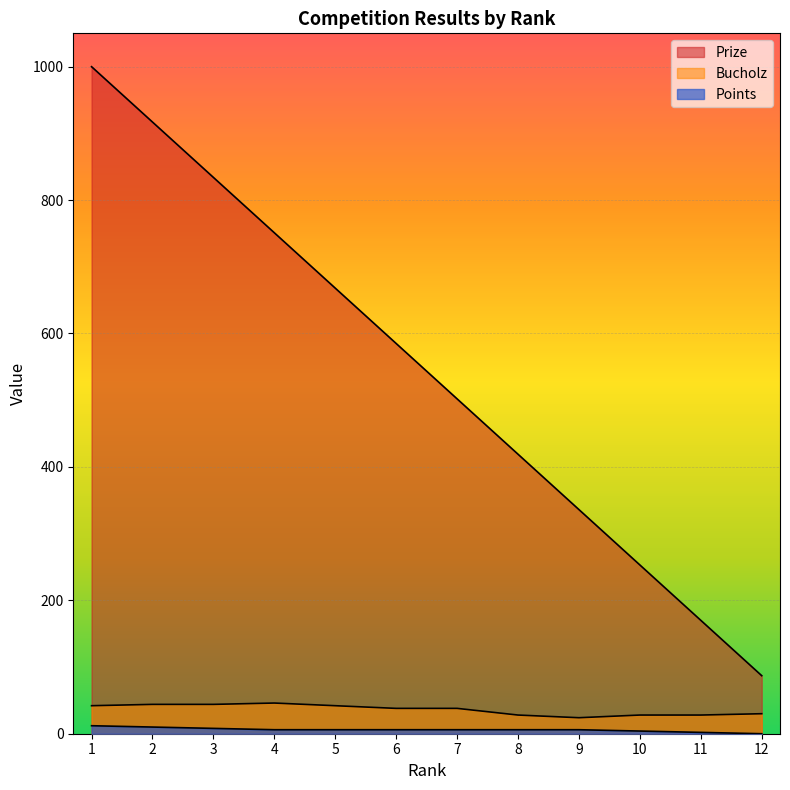

Read the Prize value at 2.

917